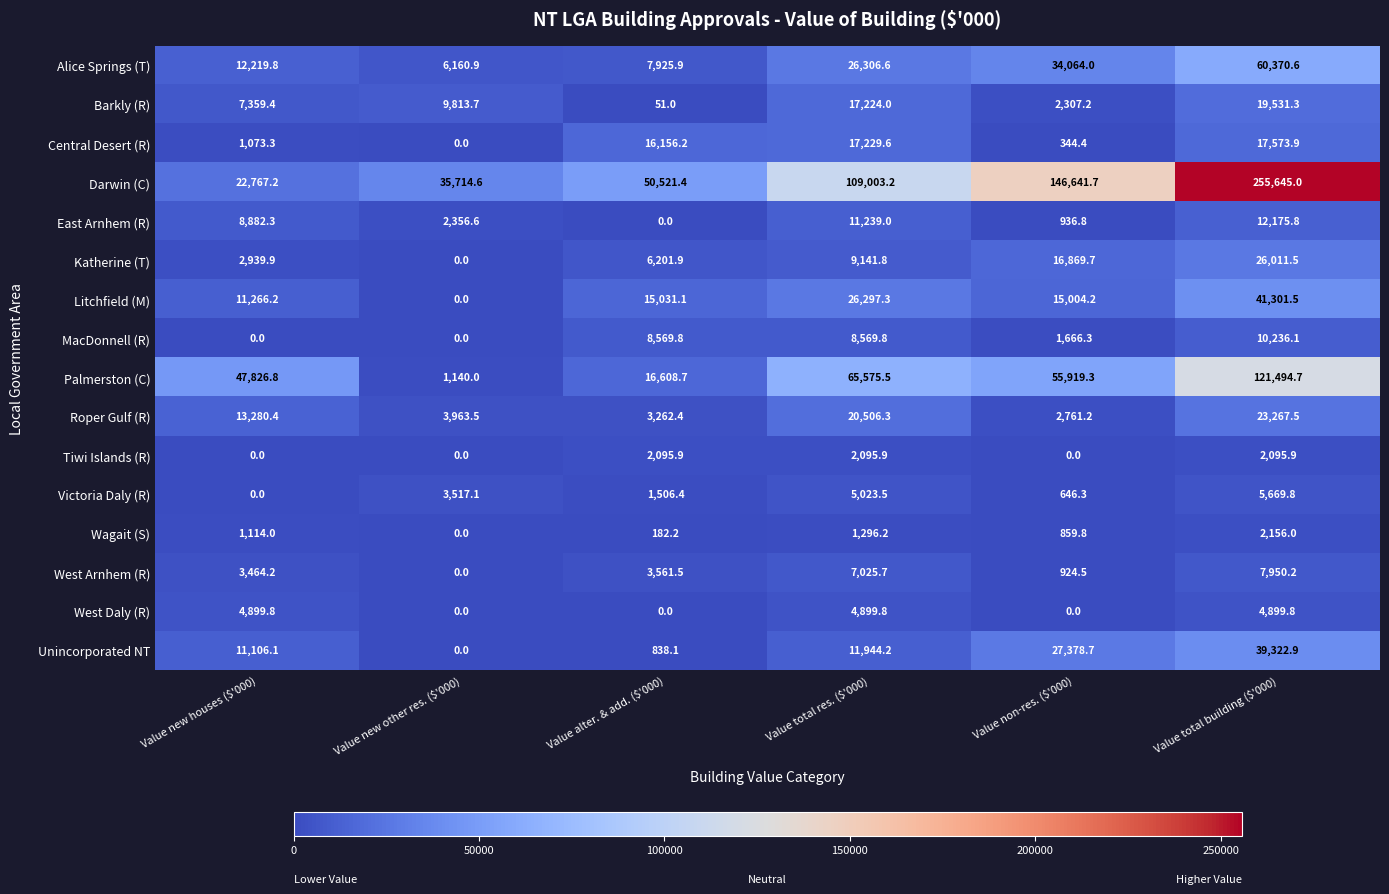

List the series in order of their peak value, lowest first.

Tiwi Islands (R), Wagait (S), West Daly (R), Victoria Daly (R), West Arnhem (R), MacDonnell (R), East Arnhem (R), Central Desert (R), Barkly (R), Roper Gulf (R), Katherine (T), Unincorporated NT, Litchfield (M), Alice Springs (T), Palmerston (C), Darwin (C)